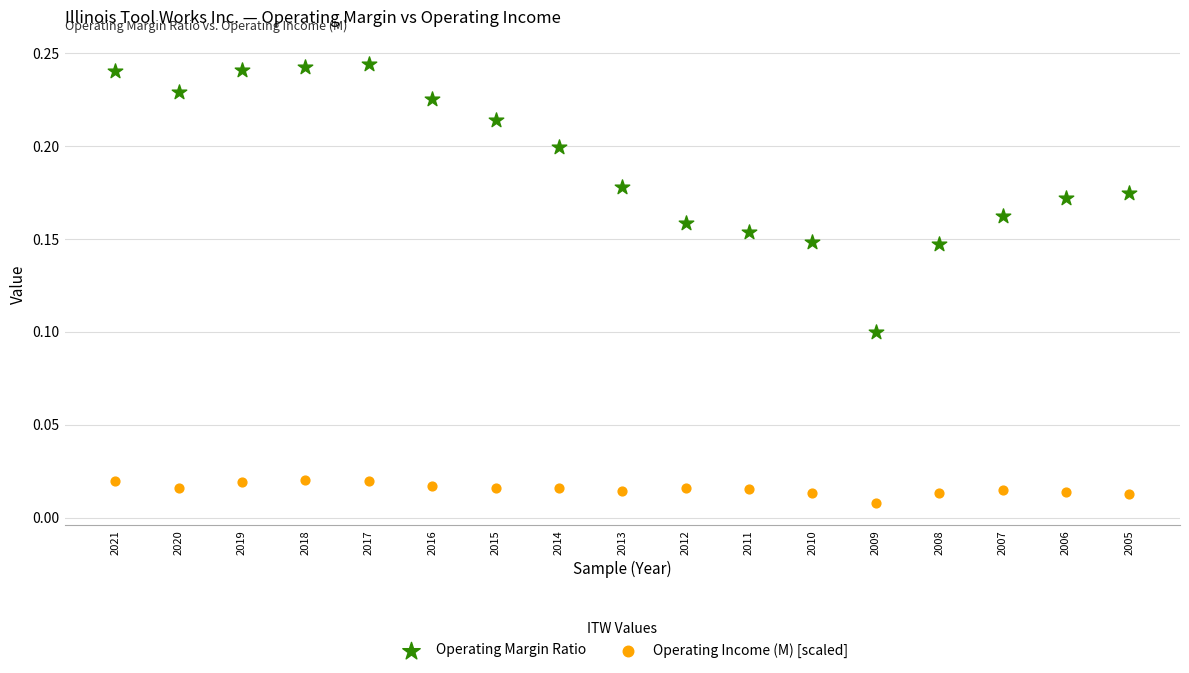

Which series has the widest spread of Y values?

Operating Margin Ratio